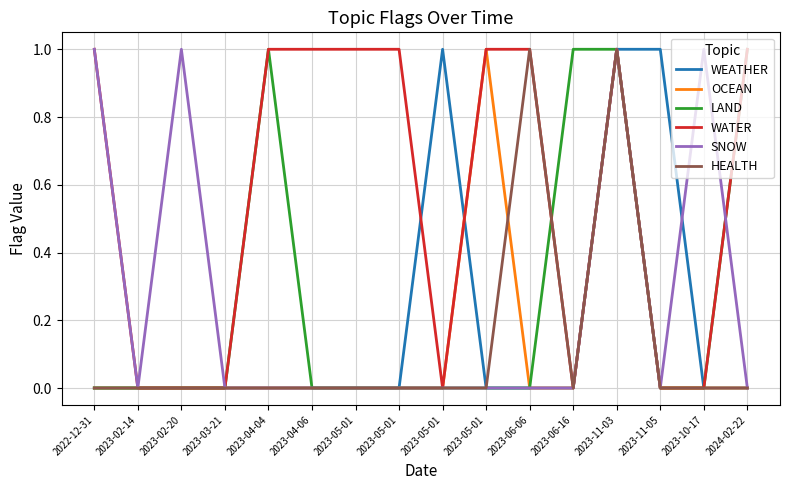

Does the chart display data point markers on the line(s)?

No